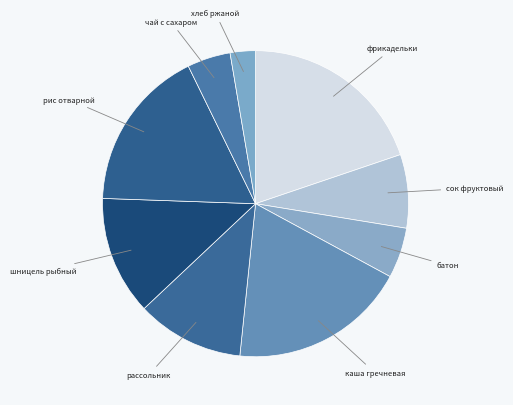

How many segments does this pie chart have?

9